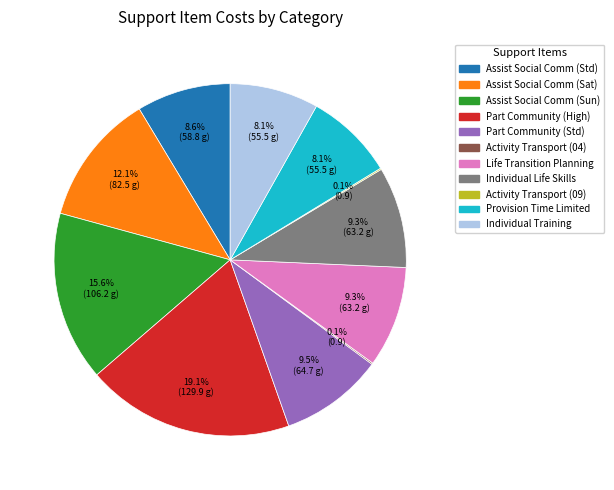

Does any single category account for the majority?

No